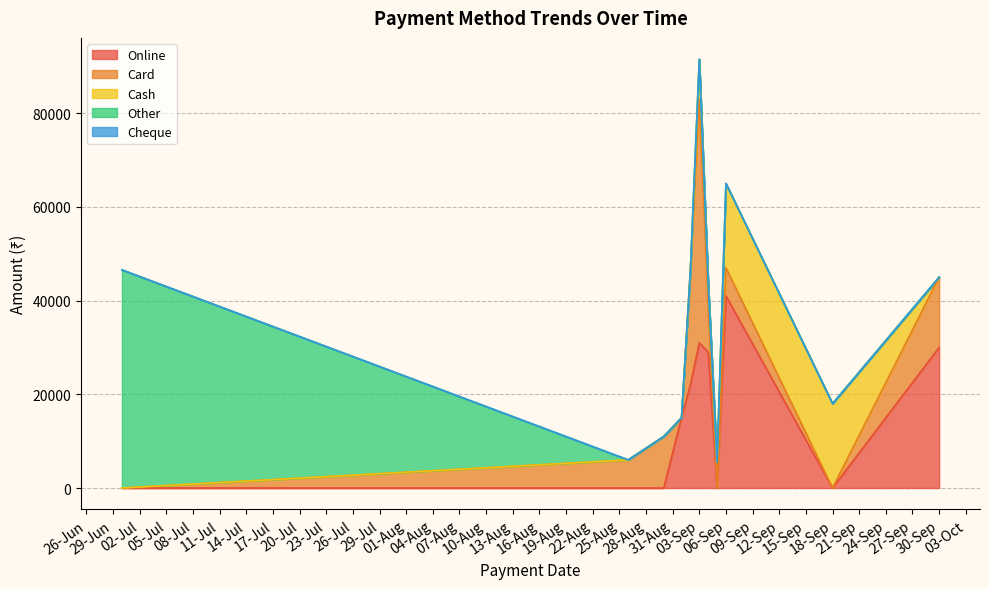

What is the highest value of the Online series?

41000